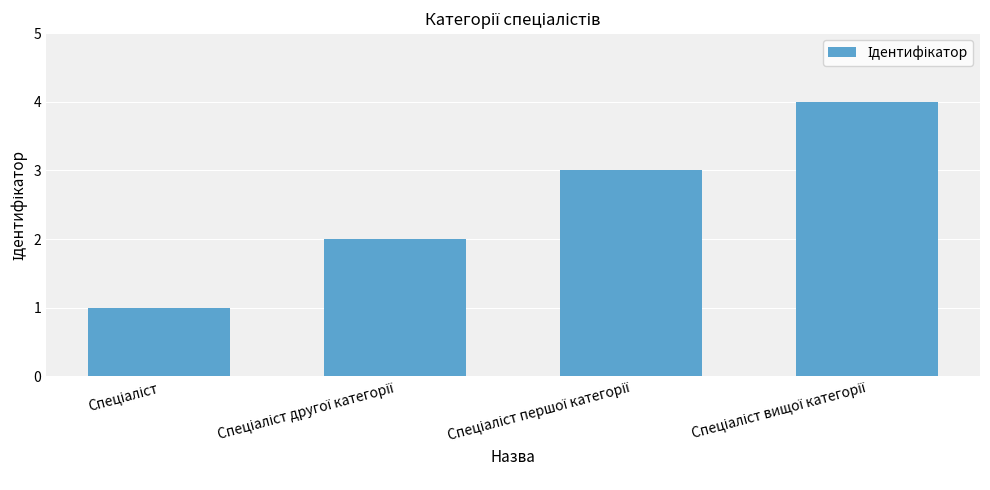

How many values are between 2 and 4?

3